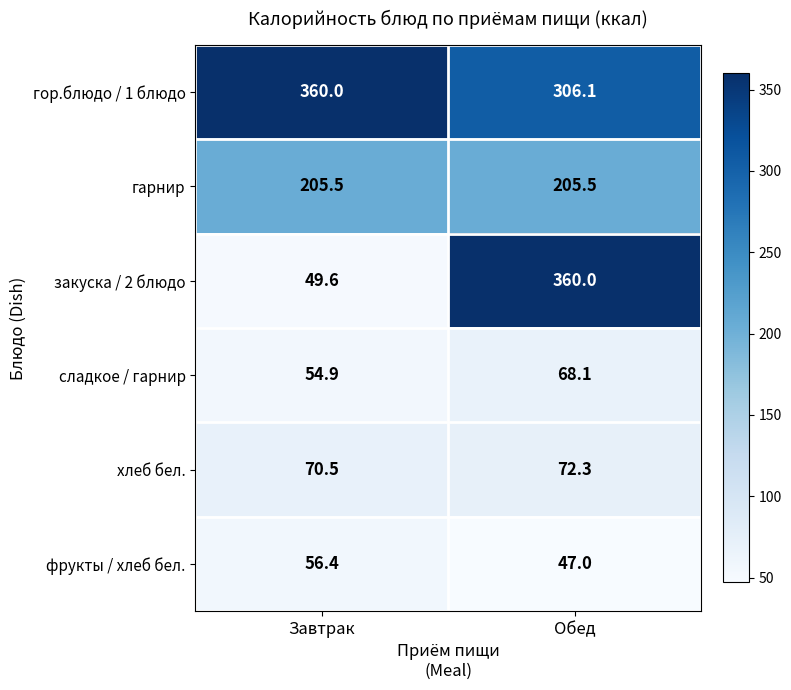

What is the greatest value displayed?

360.0